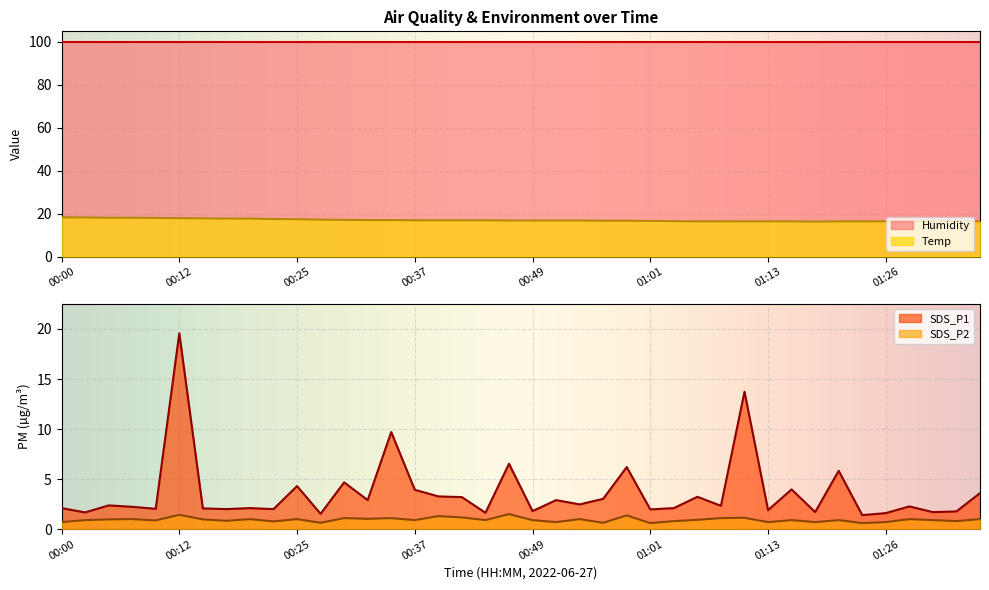

What is the difference between the SDS_P2 values at 01:26 and 00:44?

0.2